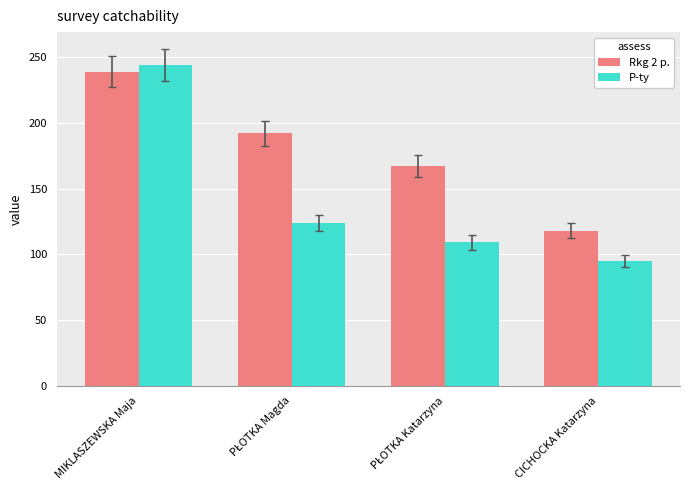

Count the Rkg 2 p. values in the range 167 to 239.

3